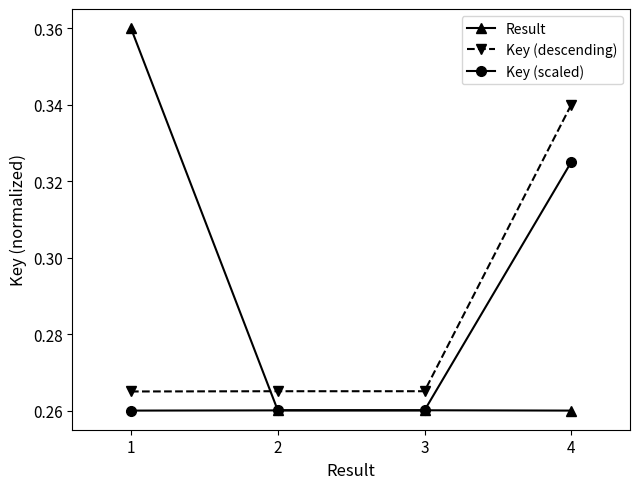

Rank the series by their maximum value, from lowest to highest.

Key (scaled), Key (descending), Result